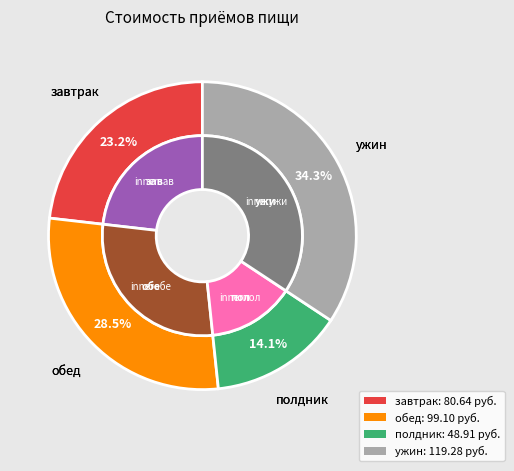

Which has a higher value, ужин or обед?

ужин